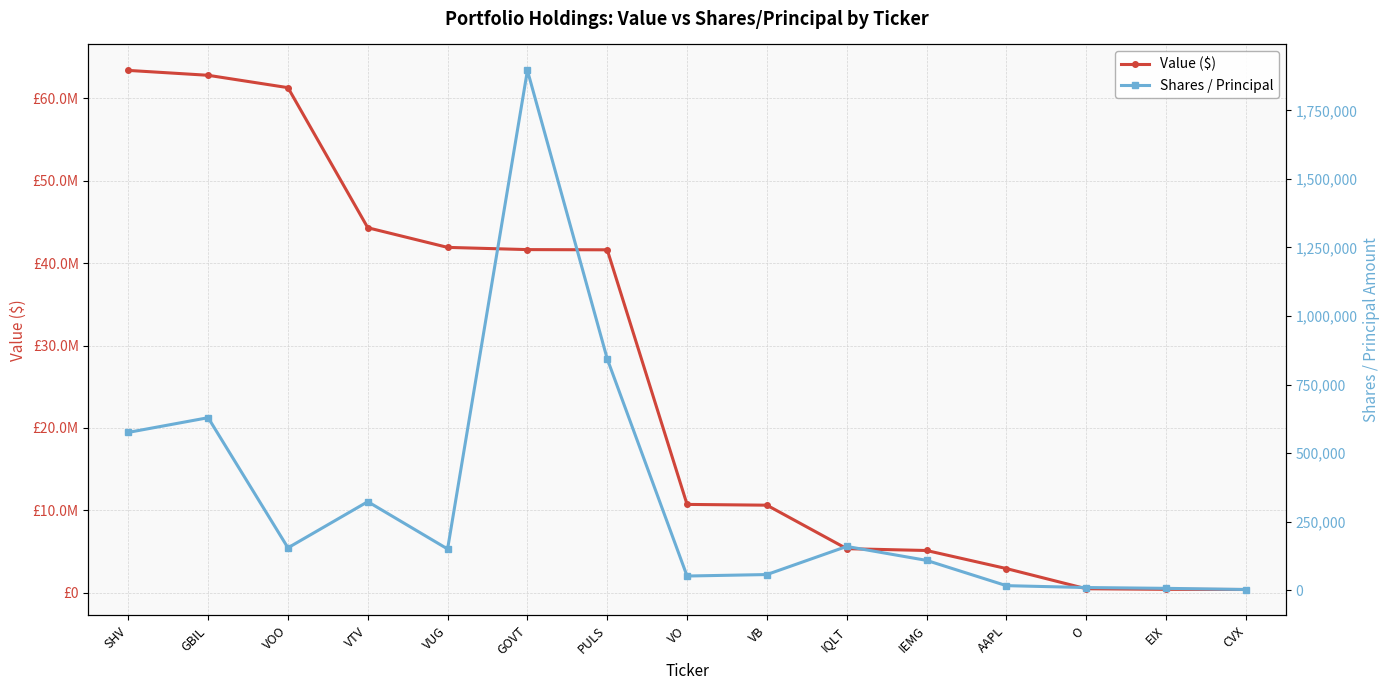

True or false: Shares / Principal and Value ($) cross at least once.

False